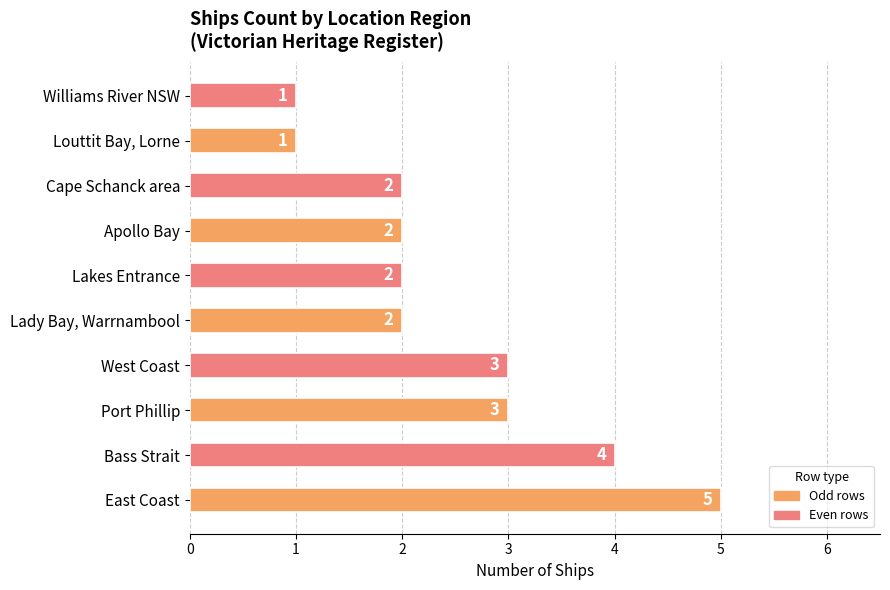

Approximately how many times larger is the value at Bass Strait compared to Louttit Bay, Lorne?

4.0